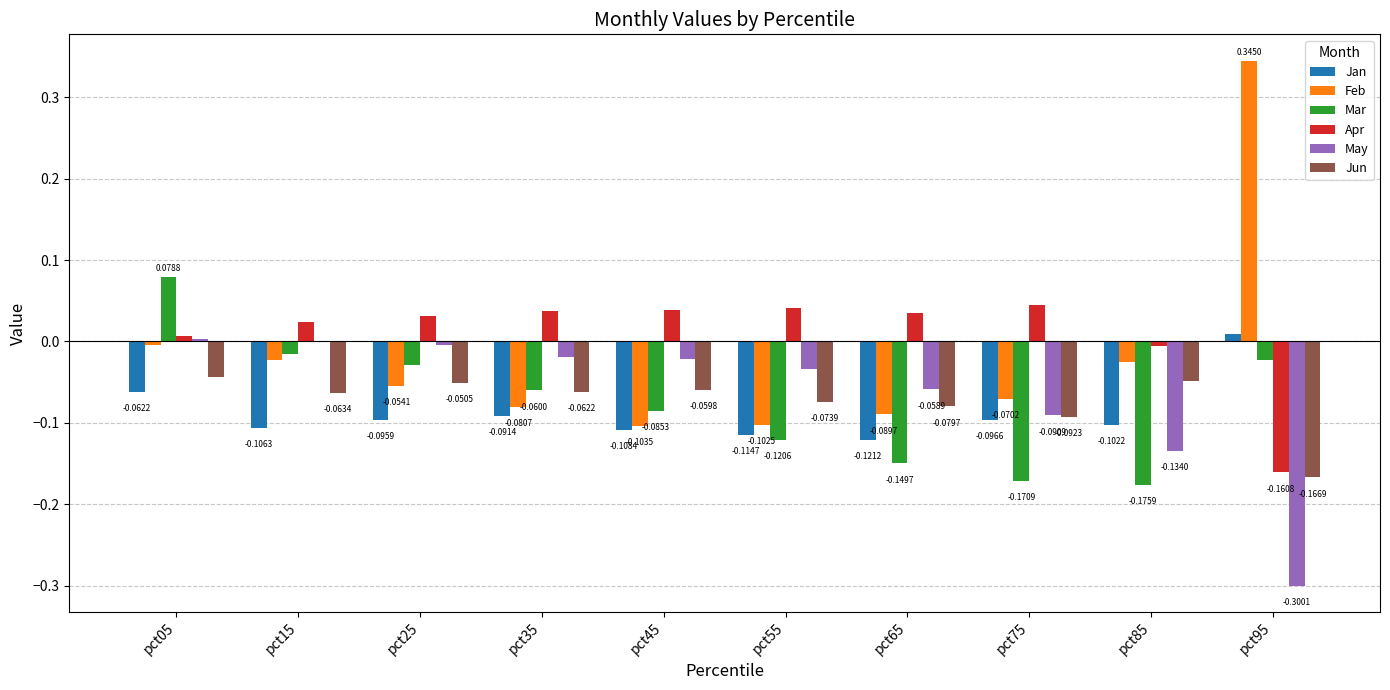

Between pct35 and pct95, which series saw the biggest shift?

Feb